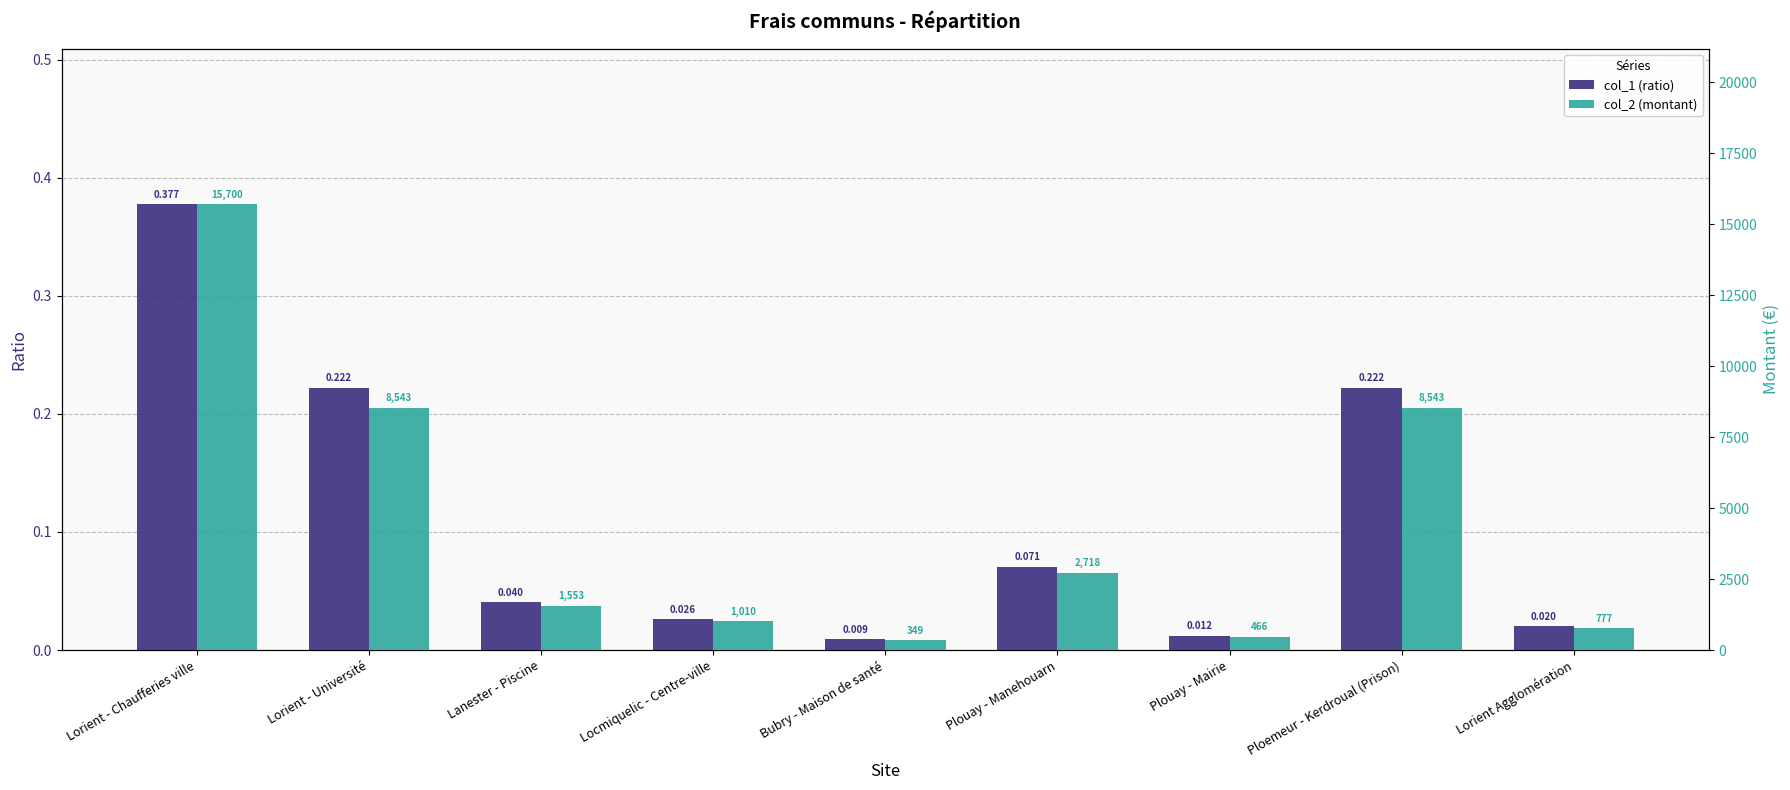

True or false: col_2 (montant) has a value of 466.0 at Plouay - Mairie.

True